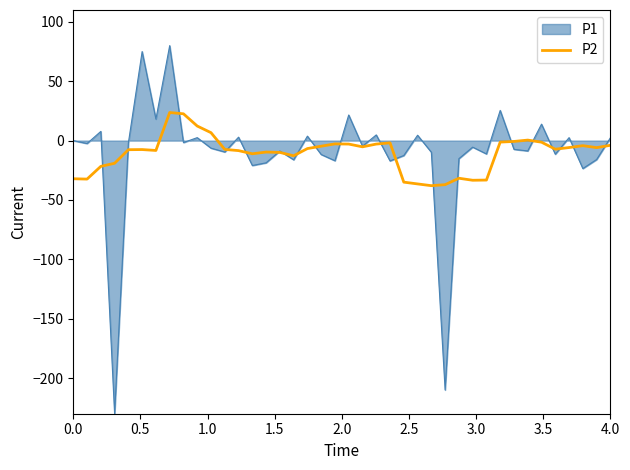

What is the maximum value for P1?

80.0